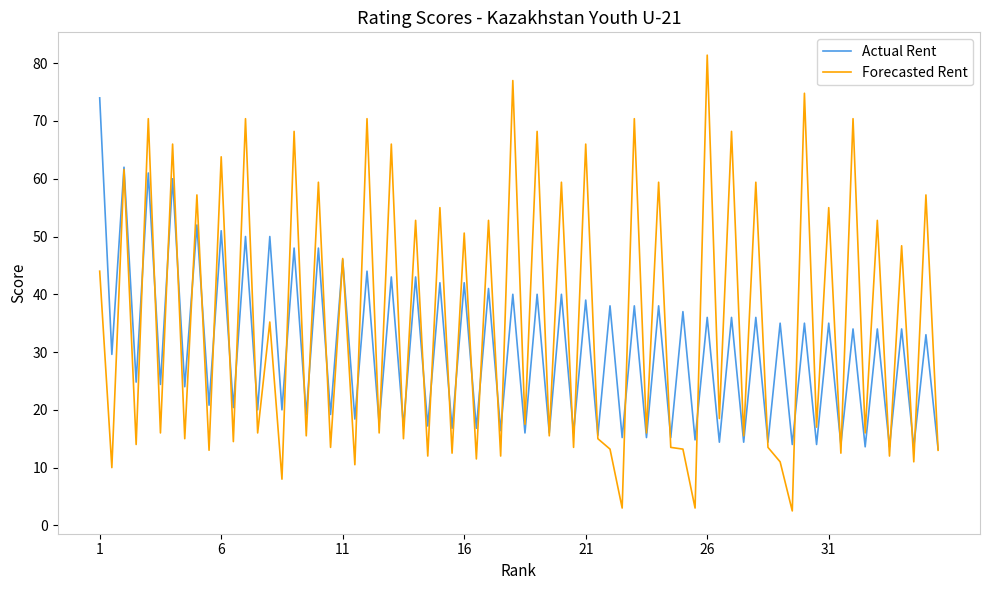

In Forecasted Rent, how many points are lower than both neighbors (excluding endpoints)?

31